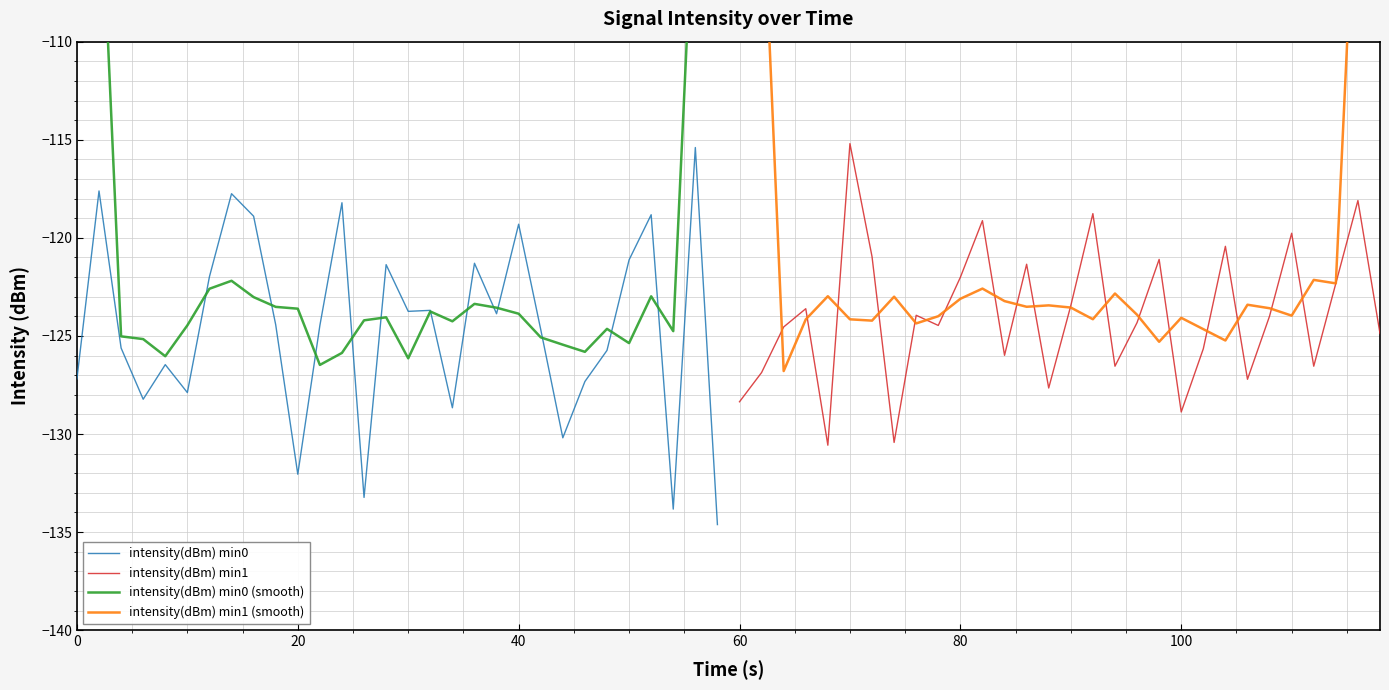

True or false: intensity(dBm) min1 (smooth) has more than 1 interior local peaks.

True